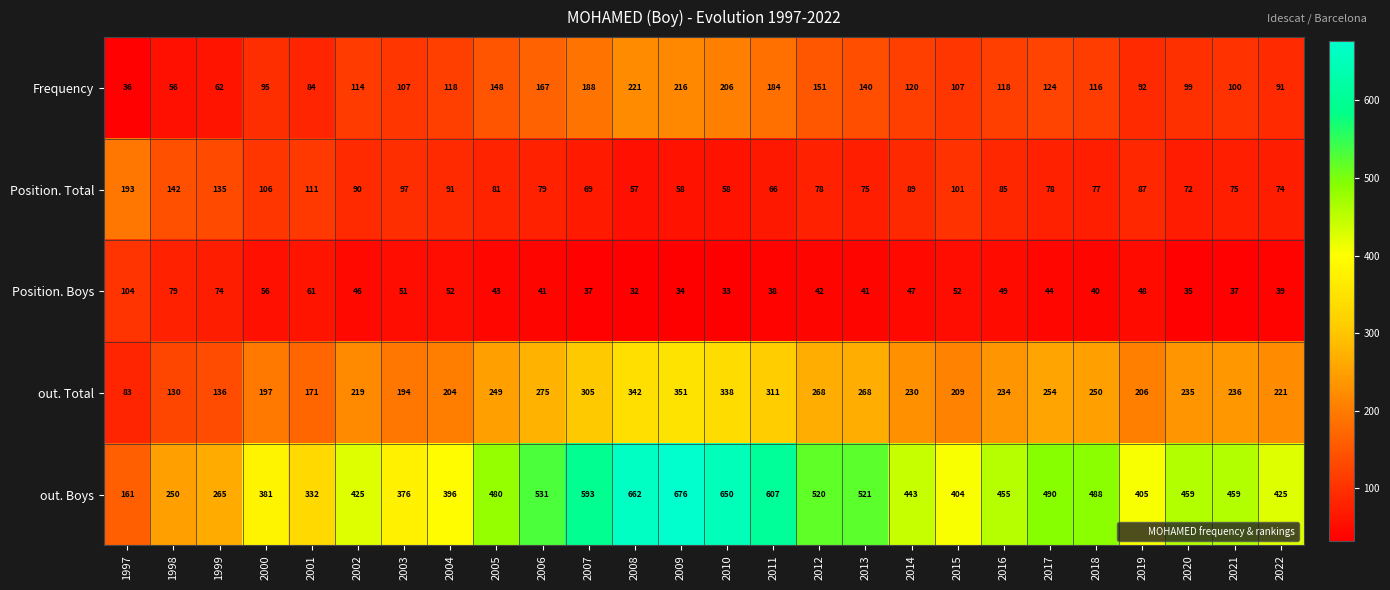

What is the difference between the second highest and minimum values in the out. Total series?

259